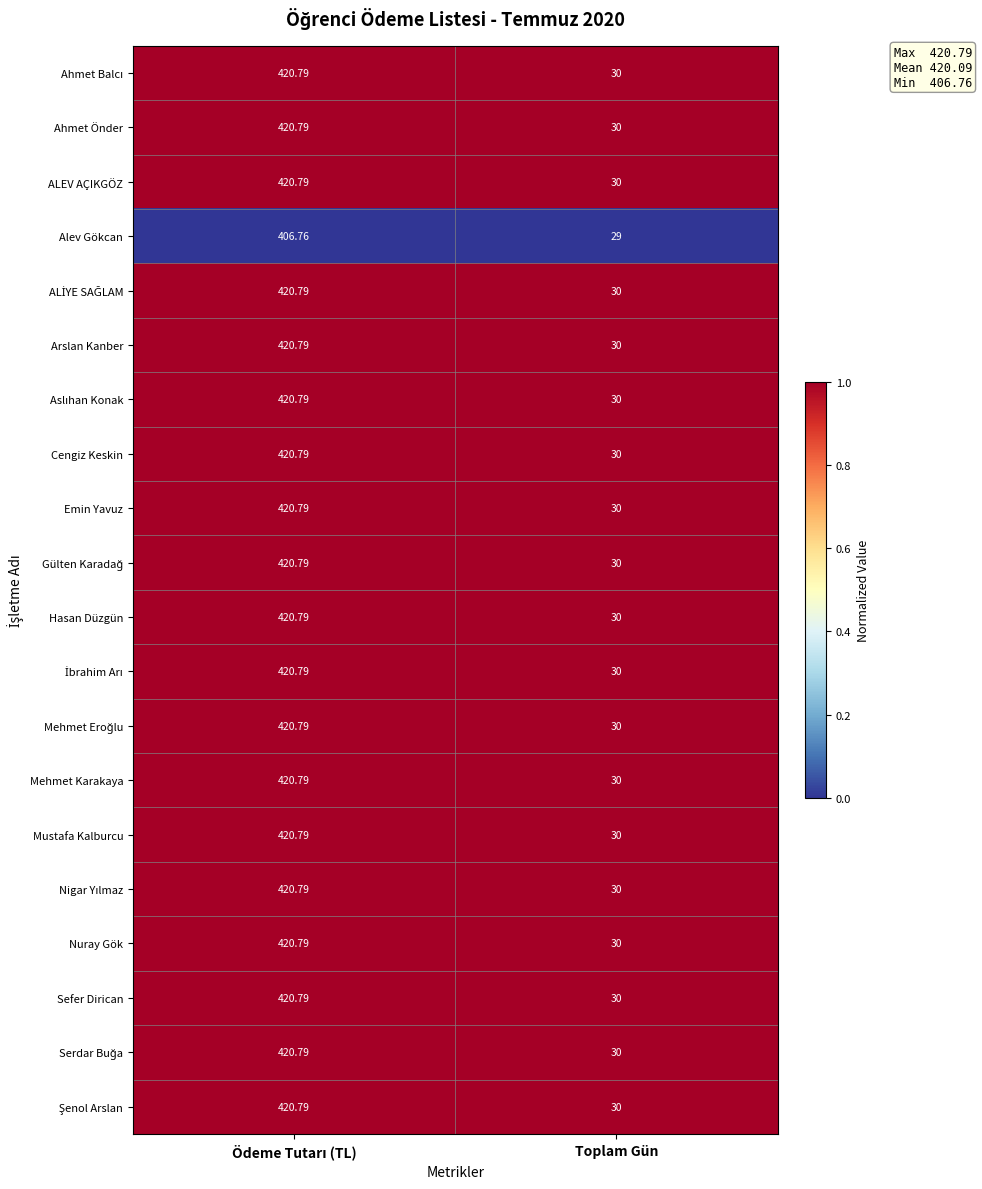

How many distinct data groups are displayed?

20